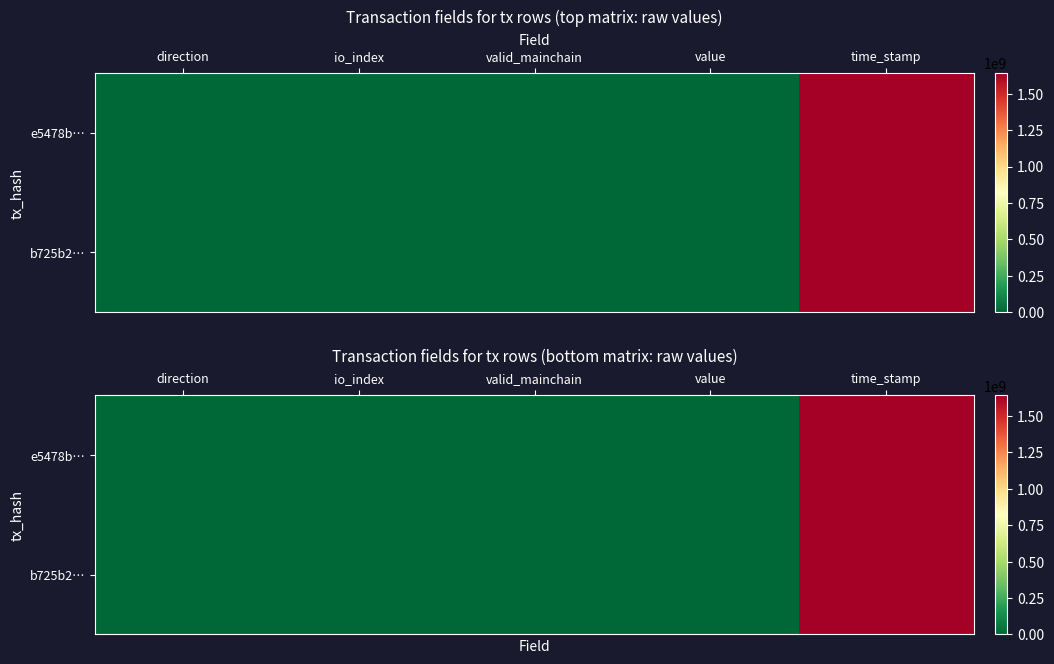

What is the highest value of the e5478b… series?

1640482526.0